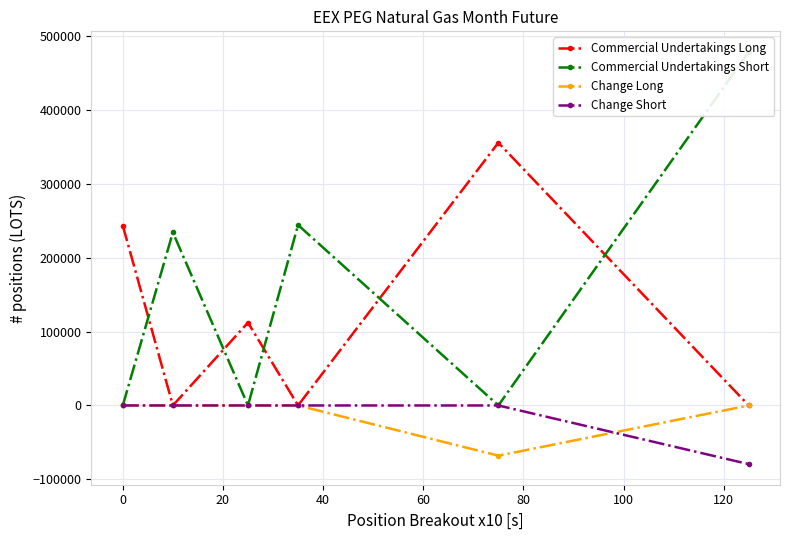

List the series in order of their peak value, highest first.

Commercial Undertakings Short, Commercial Undertakings Long, Change Long, Change Short